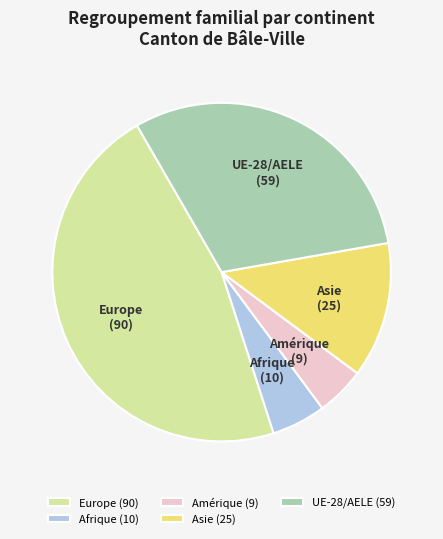

What is the ratio of the value at Europe to the value at Afrique?

9.0